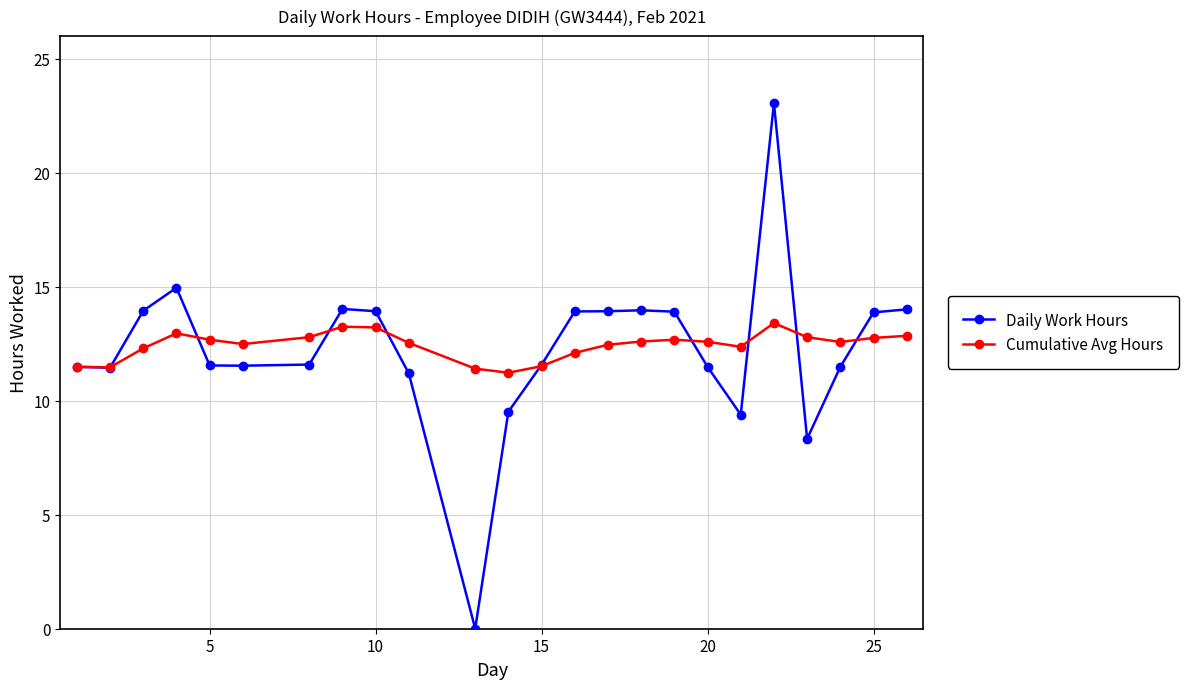

True or false: Daily Work Hours and Cumulative Avg Hours intersect in this chart.

True